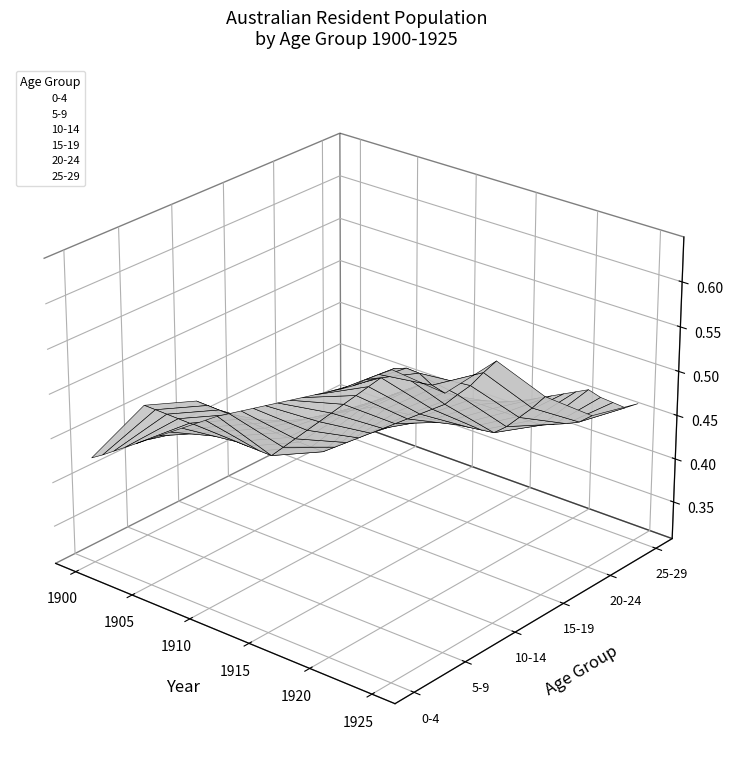

Reading left to right, transcribe all the data shown in this chart.

0-4: 426771.0	435117.0	444297.6	453478.2	462658.8	471839.4	481020.0	490200.6	499381.2	508561.8	517742.4	526923.0	534590.7	542258.4	549926.1	557593.8	565261.5	572929.2	580596.9	588264.6	595932.3	603600.0	611900.0	623200.0	633100.0	642600.0
5-9: 457662.8	457388.0	457085.7	456783.4	456481.1	456178.8	455876.5	455574.2	455271.9	454969.6	454667.3	454365.0	468658.5	482952.0	497245.5	511539.0	525832.5	540126.0	554419.5	568713.0	583006.5	597300.0	602500.0	601800.0	593800.0	590100.0
10-14: 434088.2	433682.0	433235.2	432788.4	432341.6	431894.8	431448.0	431001.2	430554.4	430107.6	429660.8	429214.0	439372.6	449531.2	459689.8	469848.4	480007.0	490165.6	500324.2	510482.8	520641.4	530800.0	546100.0	560600.0	579300.0	596400.0
15-19: 372877.9	379427.0	386631.0	393835.0	401039.0	408243.0	415447.0	422651.0	429855.0	437059.0	444263.0	451467.0	453380.3	455293.6	457206.9	459120.2	461033.5	462946.8	464860.1	466773.4	468686.7	470600.0	482200.0	497300.0	512500.0	529800.0
20-24: 343721.3	352511.0	362179.6	371848.2	381516.8	391185.4	400854.0	410522.6	420191.2	429859.8	439528.4	449197.0	449287.3	449377.6	449467.9	449558.2	449648.5	449738.8	449829.1	449919.4	450009.7	450100.0	456000.0	461500.0	468200.0	480100.0
25-29: 313940.0	320356.0	327413.6	334471.2	341528.8	348586.4	355644.0	362701.6	369759.2	376816.8	383874.4	390932.0	398038.8	405145.6	412252.4	419359.2	426466.0	433572.8	440679.6	447786.4	454893.2	462000.0	457900.0	456800.0	455600.0	465100.0